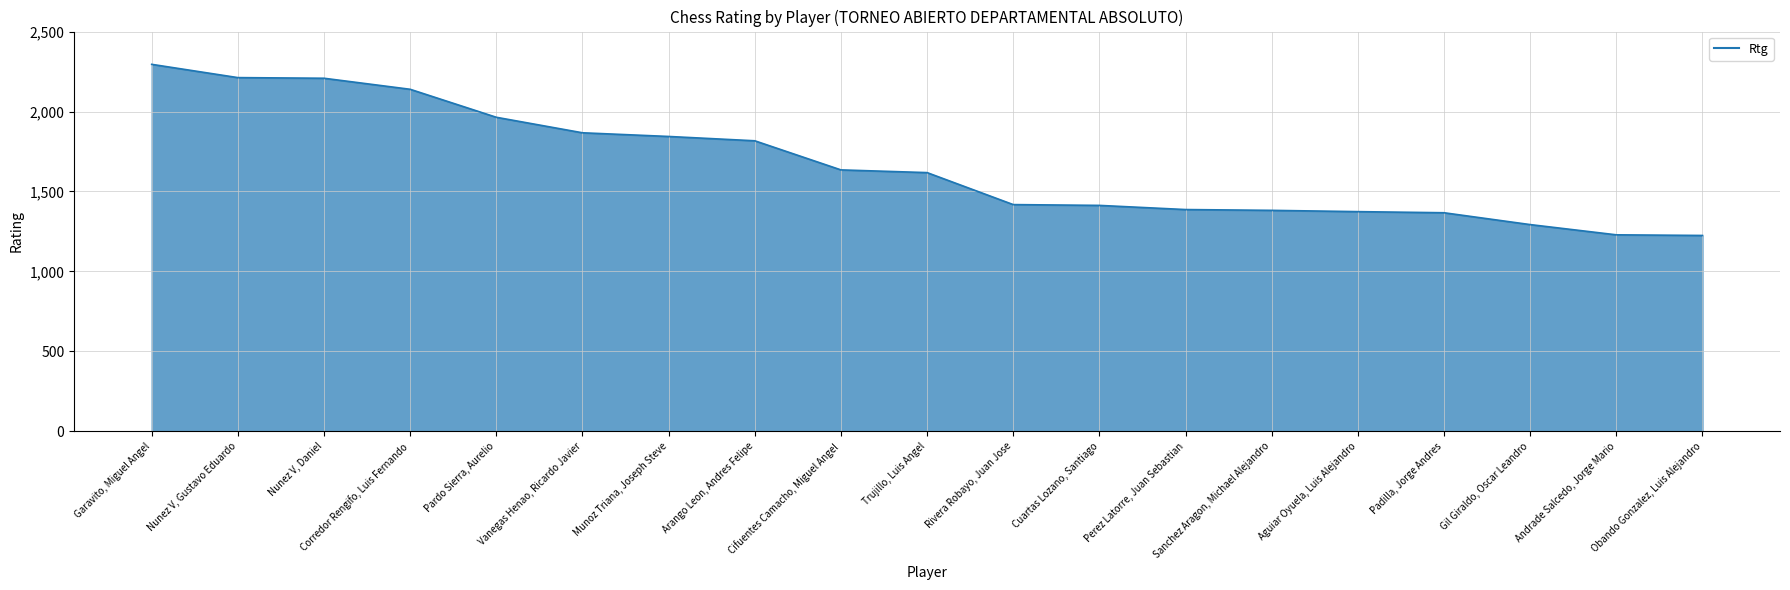

What is the difference between the values at Padilla, Jorge Andres and Nunez V, Daniel?

841